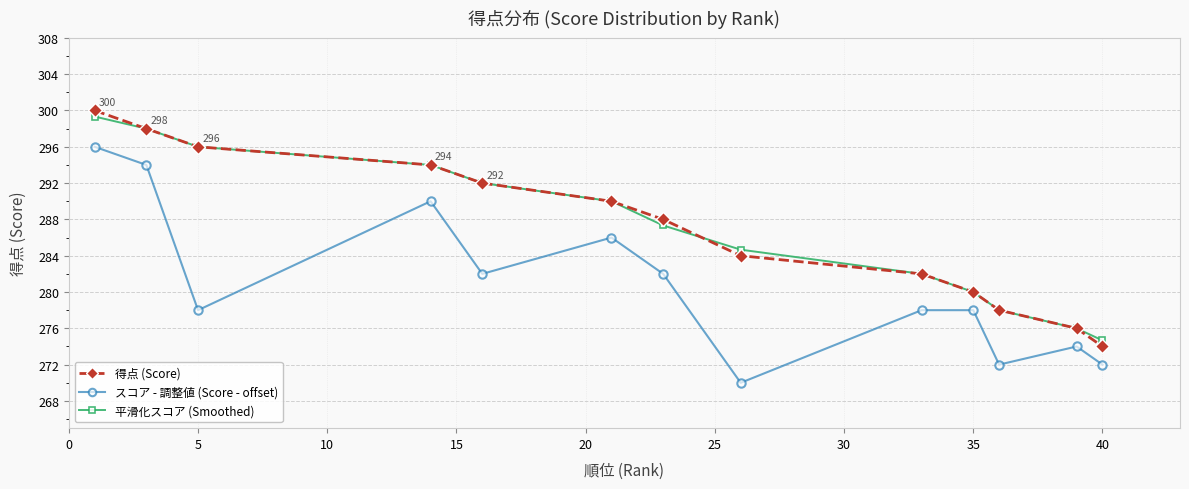

List the series in order of their peak value, lowest first.

スコア - 調整値 (Score - offset), 平滑化スコア (Smoothed), 得点 (Score)